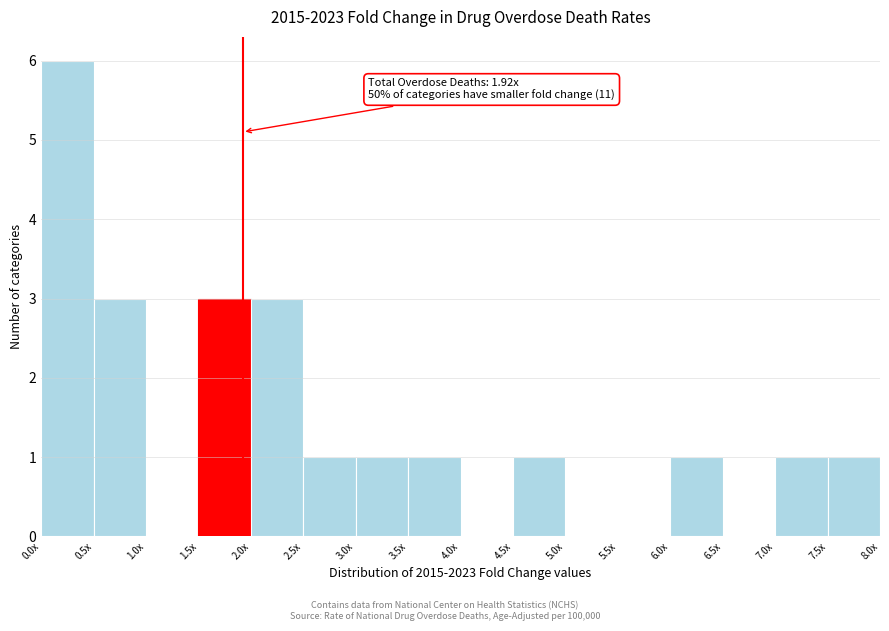

Reading right to left, extract all data points from this chart.

7.5x=1	7.0x=1	6.5x=0	6.0x=1	5.5x=0	5.0x=0	4.5x=1	4.0x=0	3.5x=1	3.0x=1	2.5x=1	2.0x=3	1.5x=3	1.0x=0	0.5x=3	0.0x=6